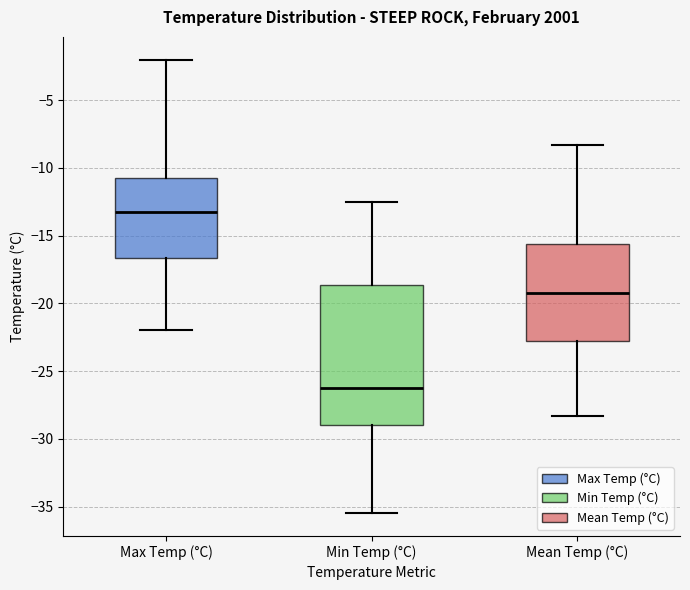

Which box is the tallest, from its lower edge to its upper edge?

Min Temp (°C)